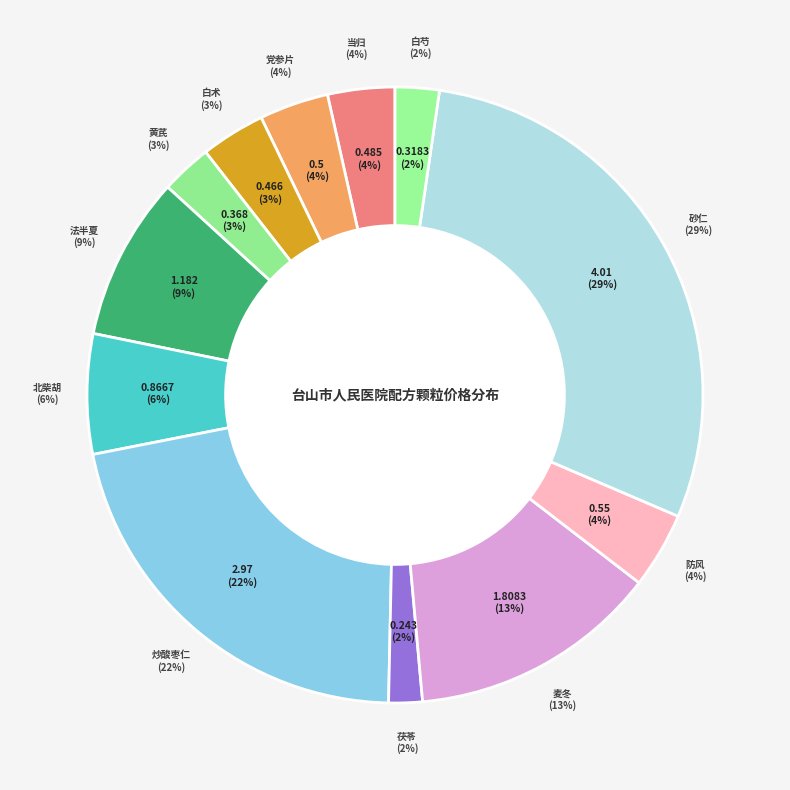

Rank the categories by value from highest to lowest.

砂仁, 炒酸枣仁, 麦冬, 法半夏, 北柴胡, 防风, 党参片, 当归, 白术, 黄芪, 白芍, 茯苓